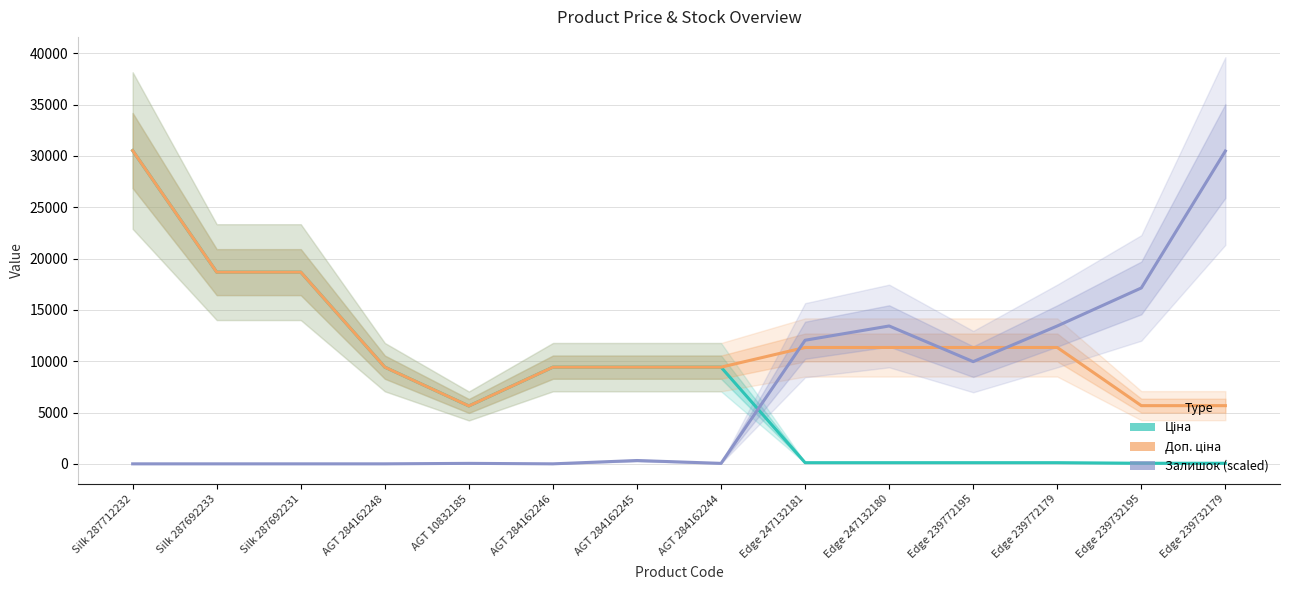

Rank the series by their average value, from highest to lowest.

Доп. ціна, Ціна, Залишок (scaled)